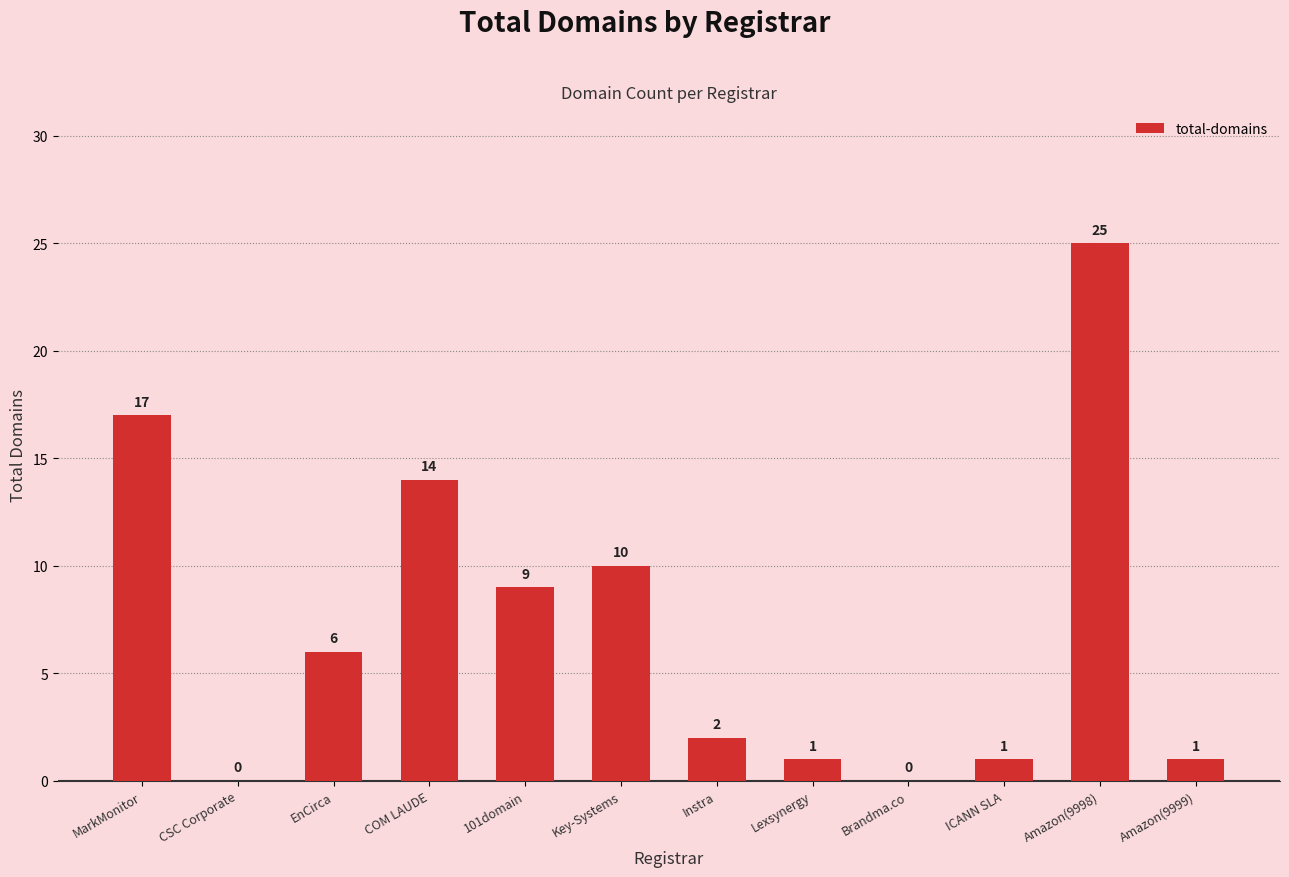

Is it true that the value at Amazon(9999) is 1?

True